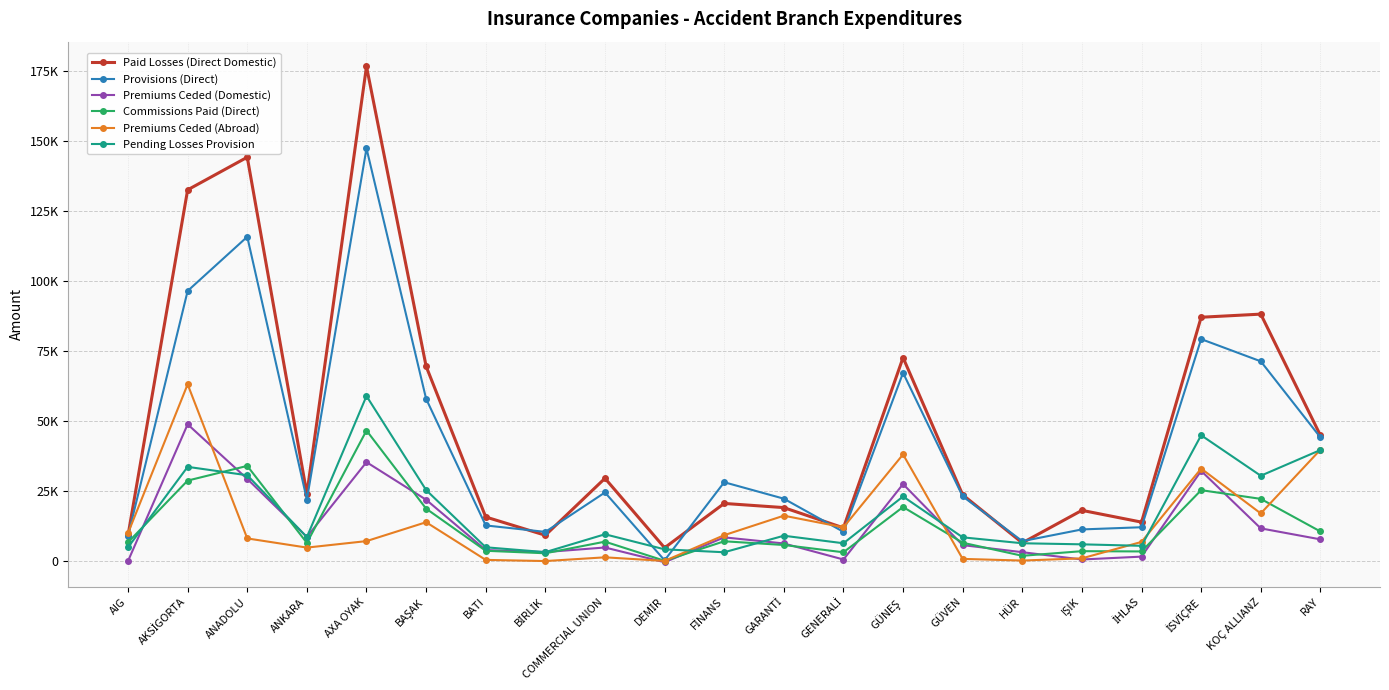

How many data points in Premiums Ceded (Abroad) are less than 8076?

10